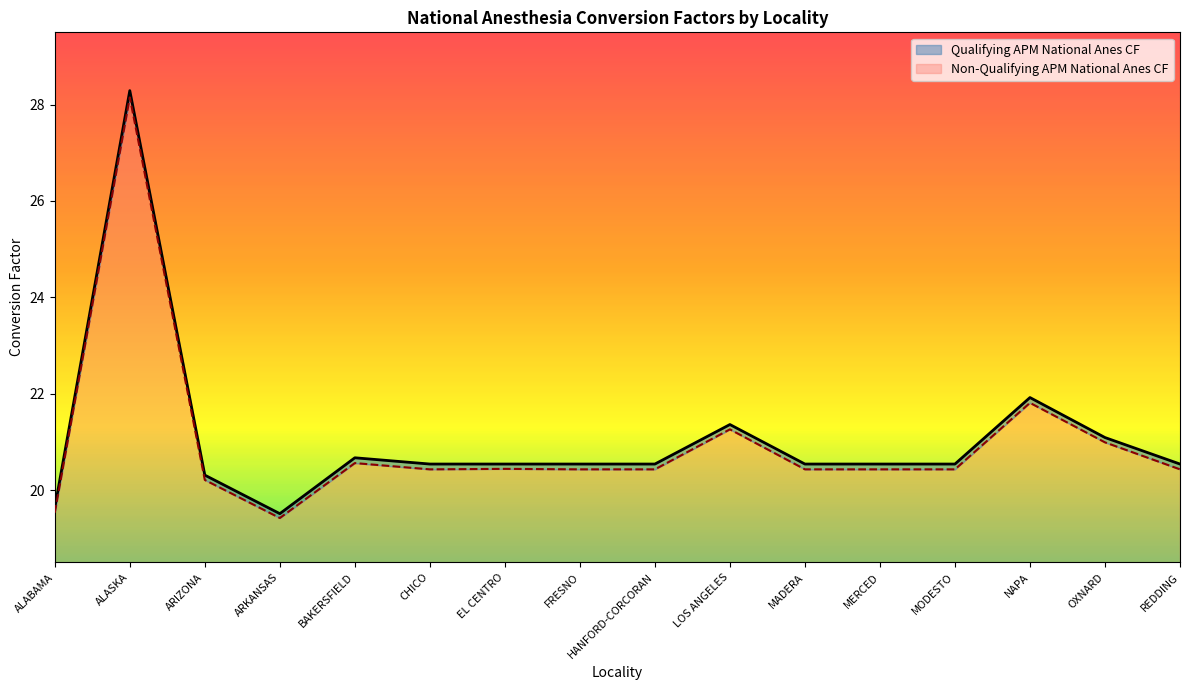

True or false: Qualifying APM National Anes CF has more than 0 interior local peaks.

True